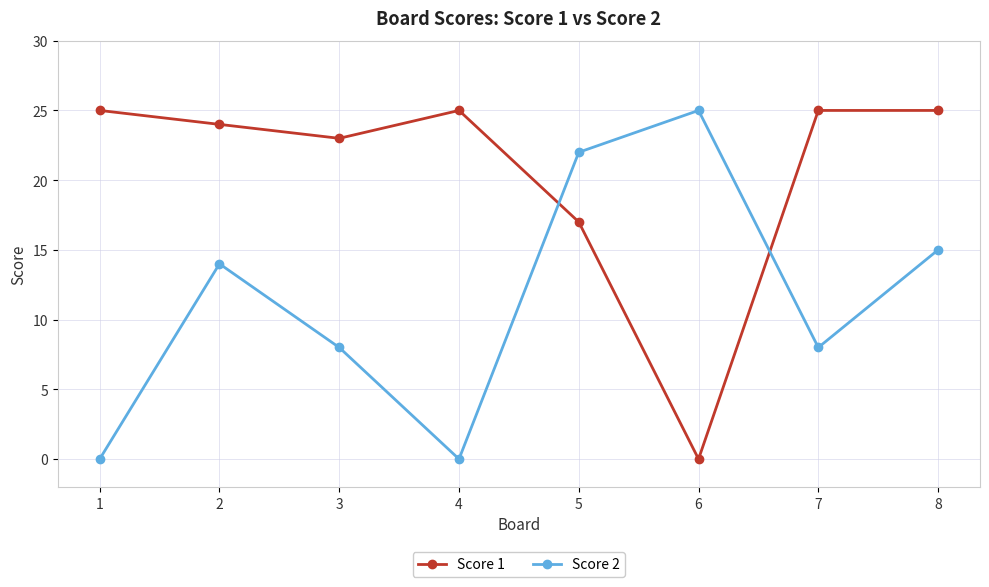

Reading left to right, extract all data points from this chart.

Score 1: 1=25	2=24	3=23	4=25	5=17	6=0	7=25	8=25
Score 2: 1=0	2=14	3=8	4=0	5=22	6=25	7=8	8=15